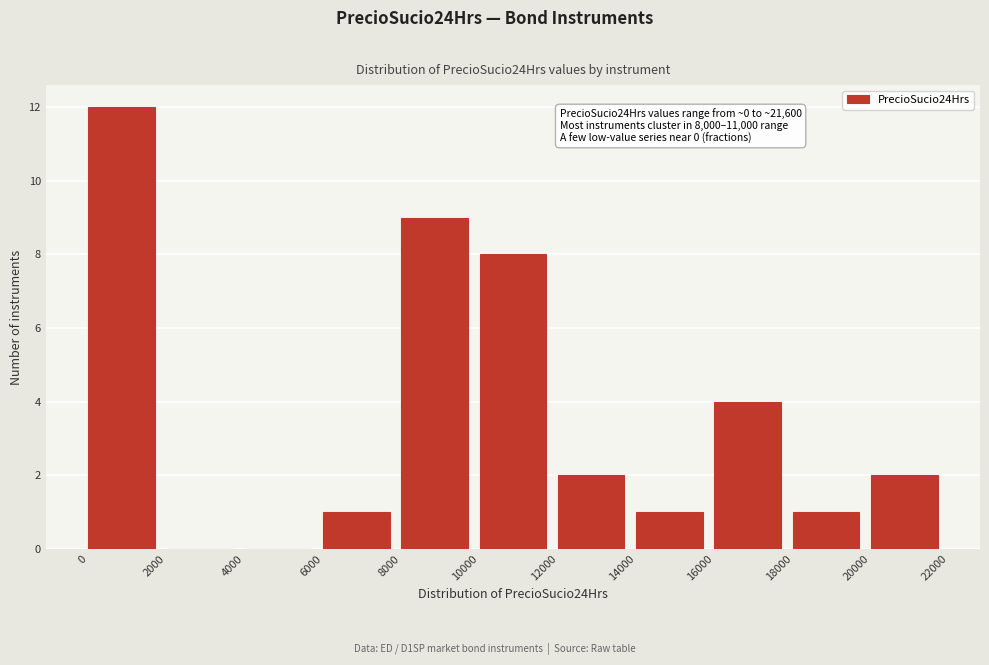

Which range on the x-axis has the tallest bar?

0 to 2000